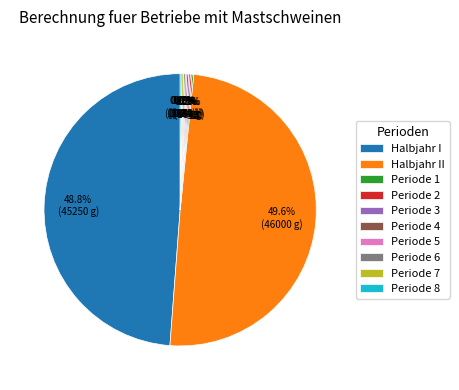

Which slice is the largest?

Halbjahr II